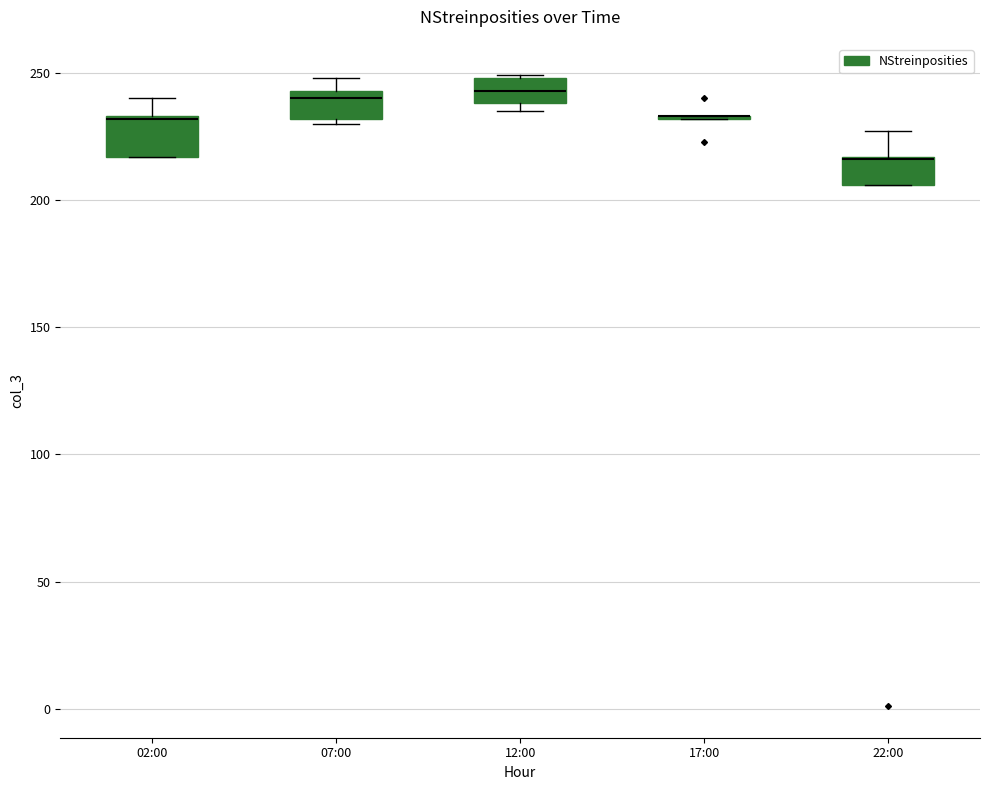

Reading left to right, transcribe this box plot: for each box, give where its median line is, the range the box spans, and where its two whiskers end, as read against the y-axis. The values are not printed on the chart, so give them approximately, as read against the axis.

02:00: median 230 (drawn on the box's upper edge), box 215 to 235, whiskers 215 to 240
07:00: median 240, box 230 to 245, whiskers 230 (just below the box's lower edge) to 250
12:00: median 245, box 240 to 250, whiskers 235 to 250
17:00: box collapsed to a line at 235, whiskers 230 to 235
22:00: median 215 (drawn on the box's upper edge), box 205 to 215, whiskers 205 to 225